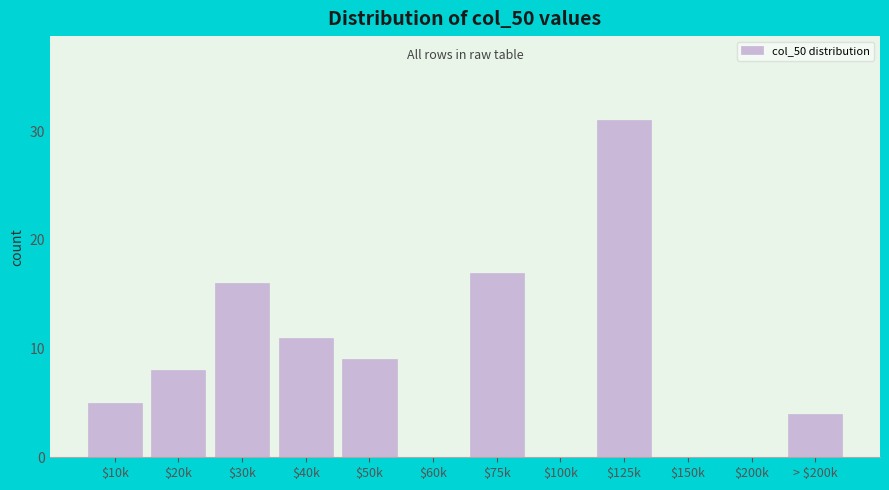

What is the greatest value displayed?

31